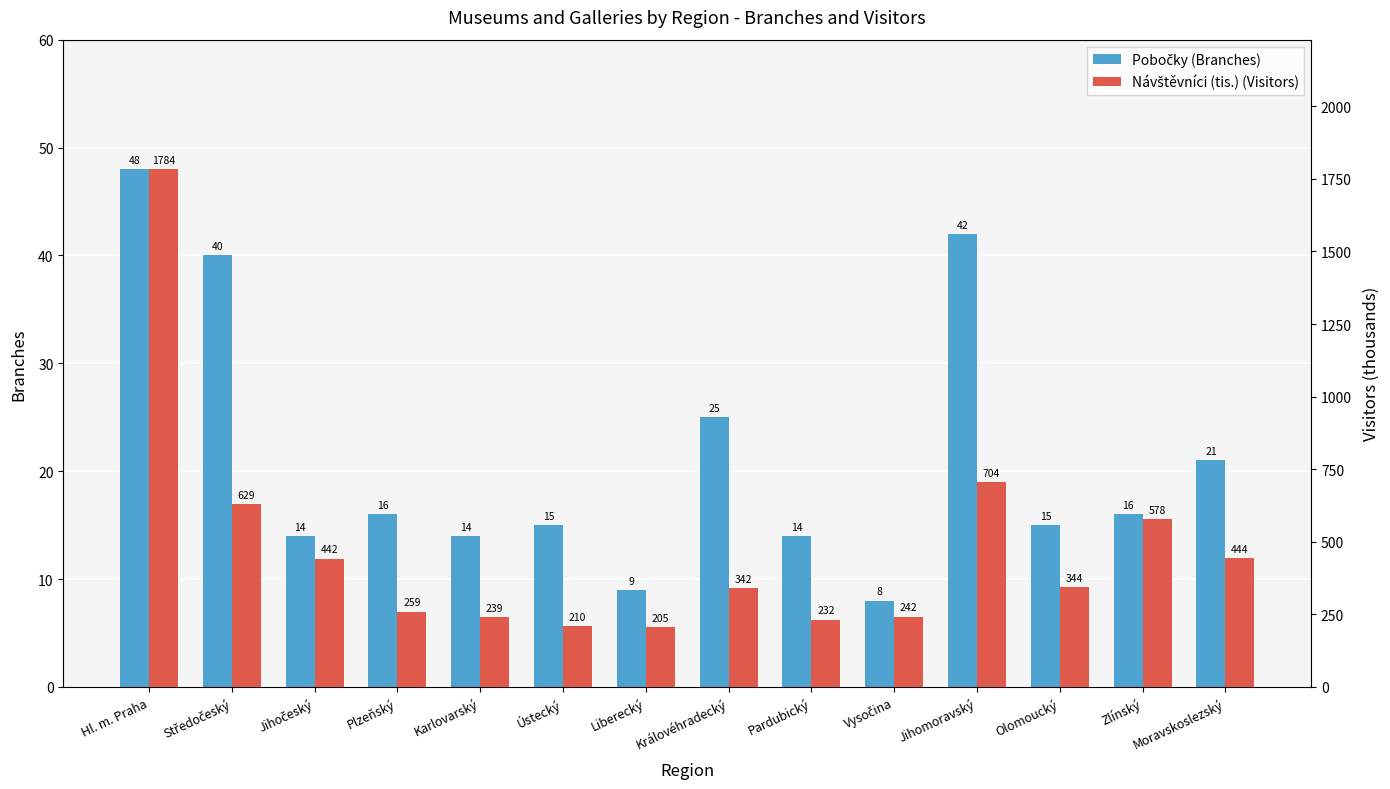

List the series in order of their peak value, highest first.

Návštěvníci (tis.) (Visitors), Pobočky (Branches)